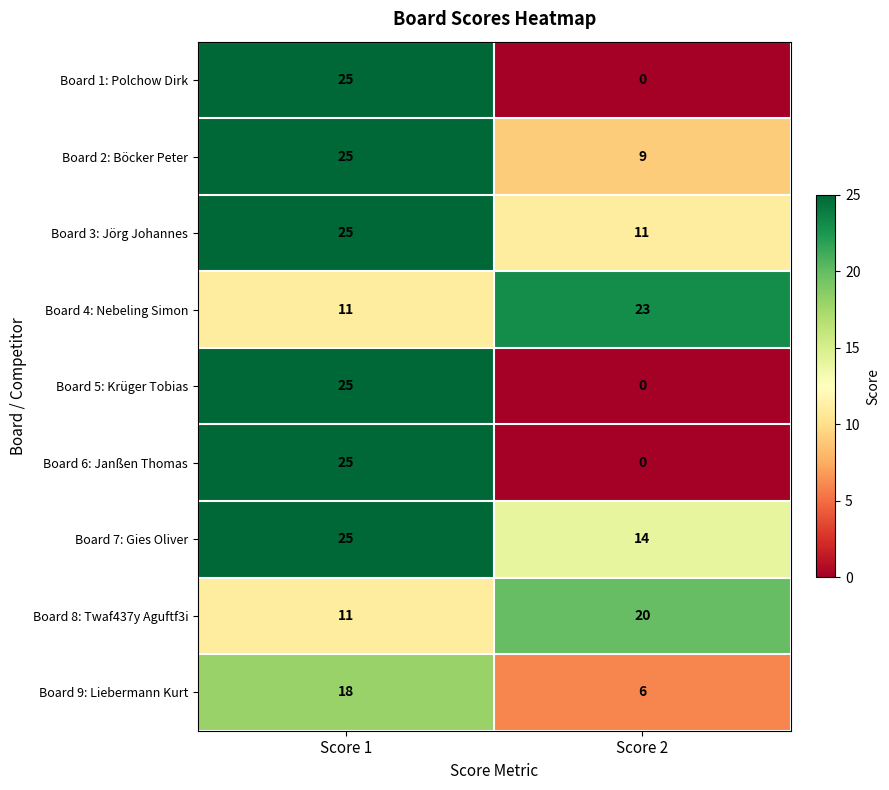

What is the difference between the highest and lowest values at Score 1?

14